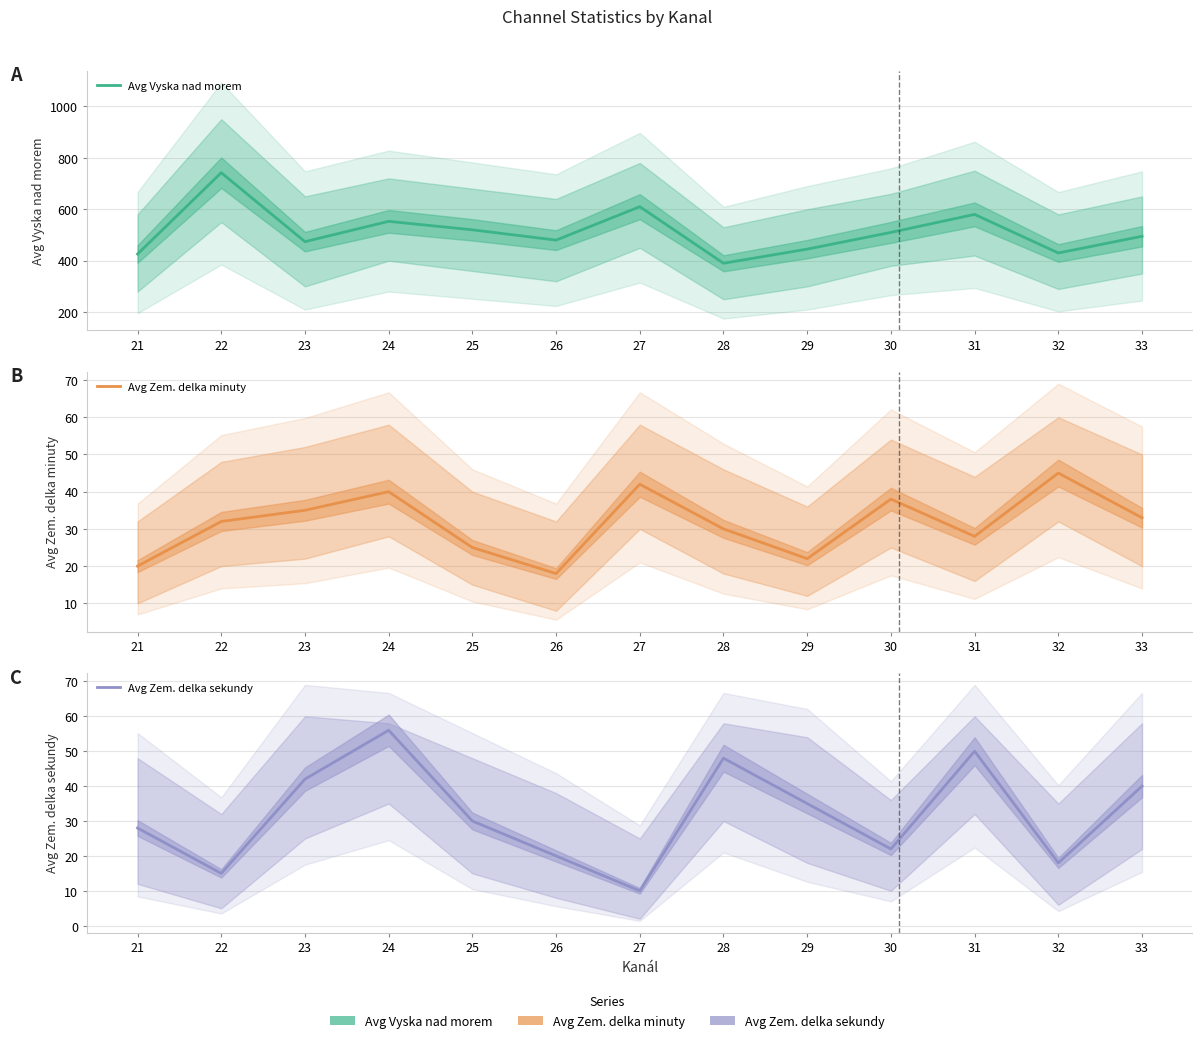

What is the value of the Avg Zem. delka sekundy point at the 7th from the left?

10